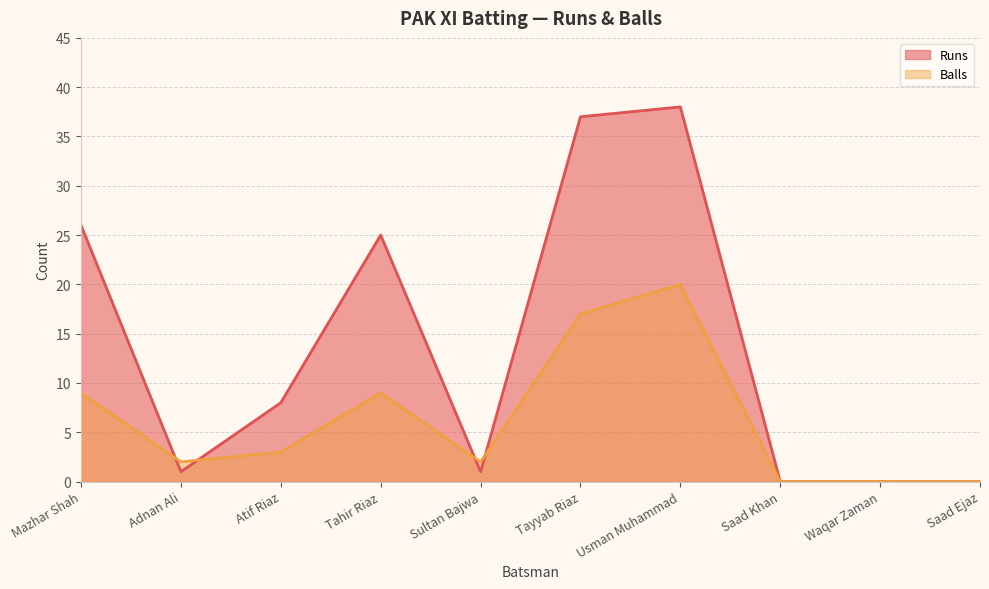

List the series in order of their overall mean, lowest first.

Balls, Runs